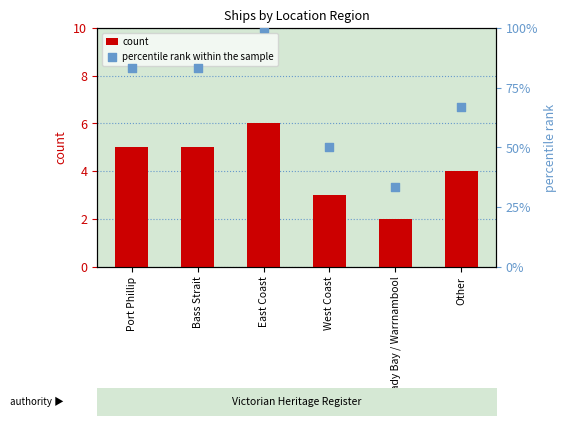

At how many categories does at least one series exceed 25?

6